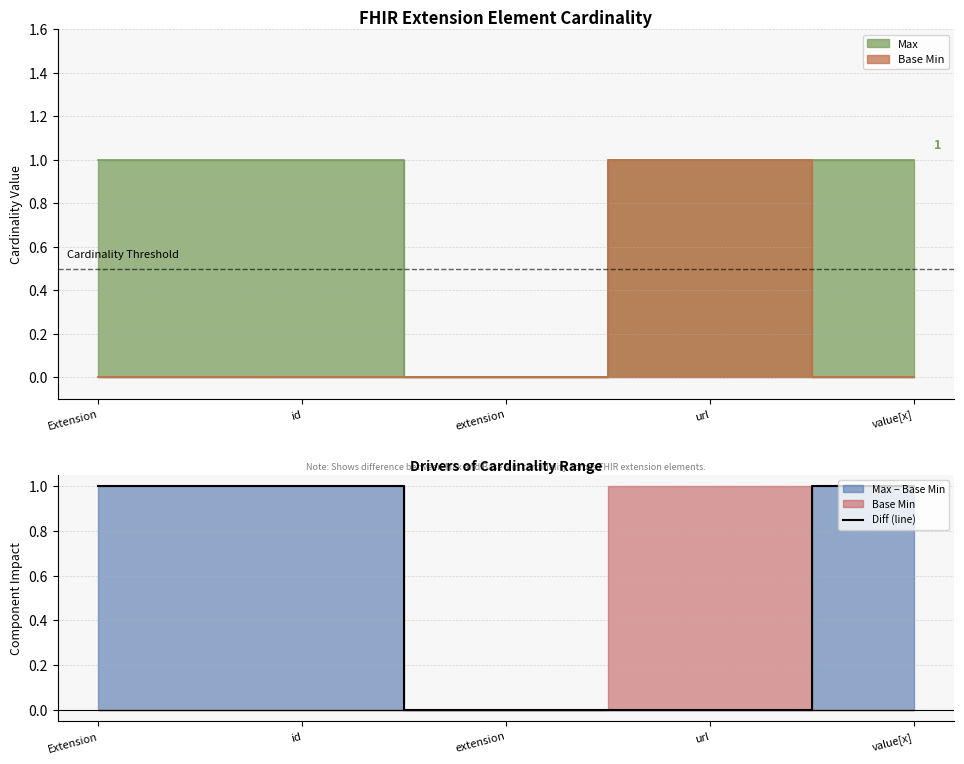

The chart shows a value of 1 at extension. True or false?

False